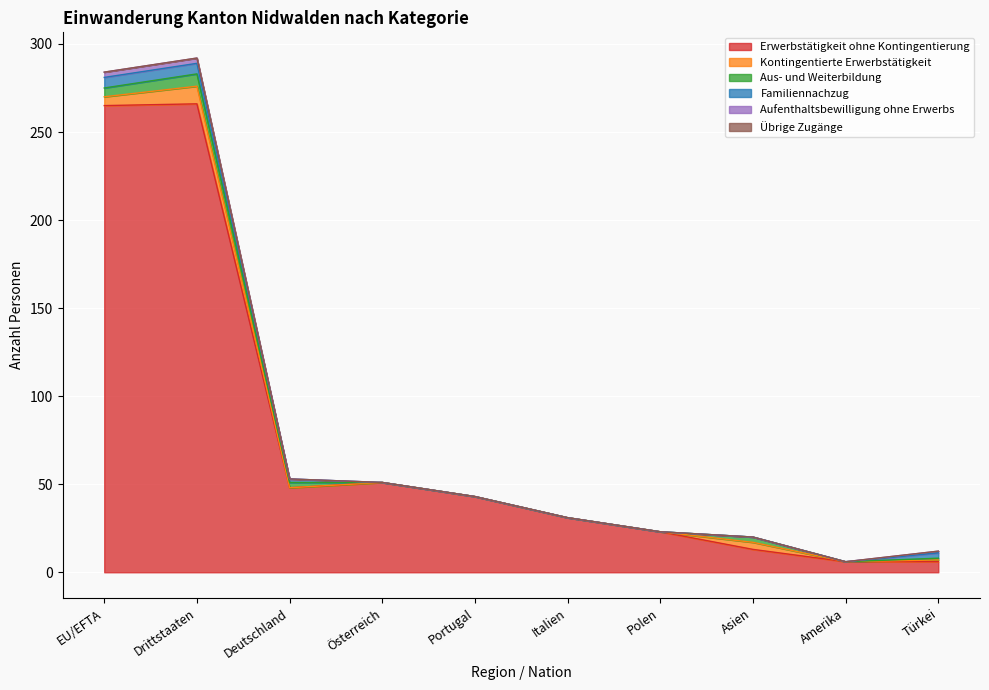

What is the total value across all series at Deutschland?

53